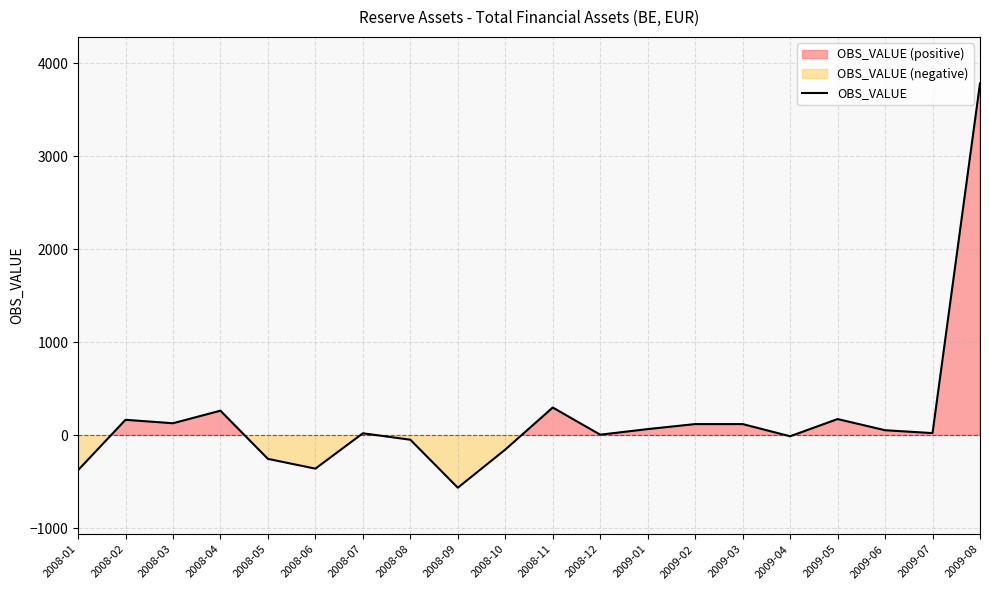

What is the label of the 5th point from the left?

2008-05